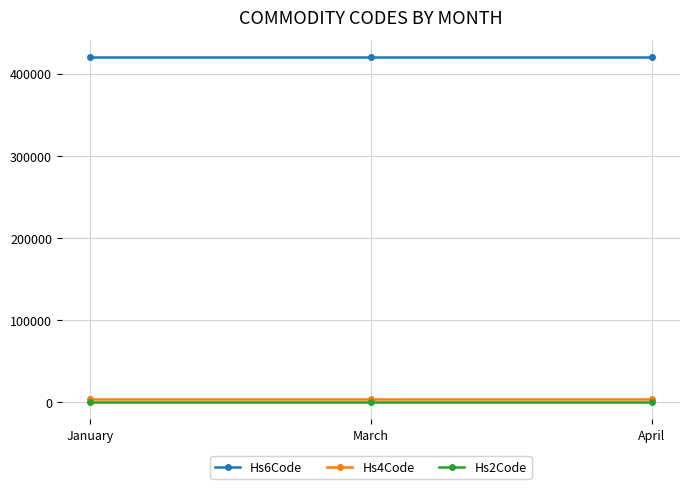

The value of Hs2Code at March is 42. True or false?

True